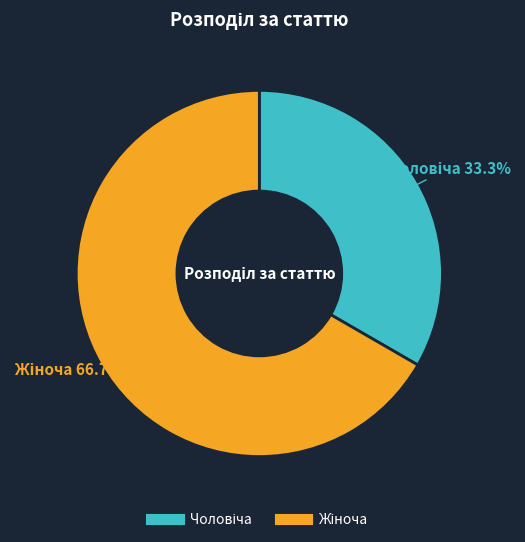

Is there a majority slice in this chart?

Yes